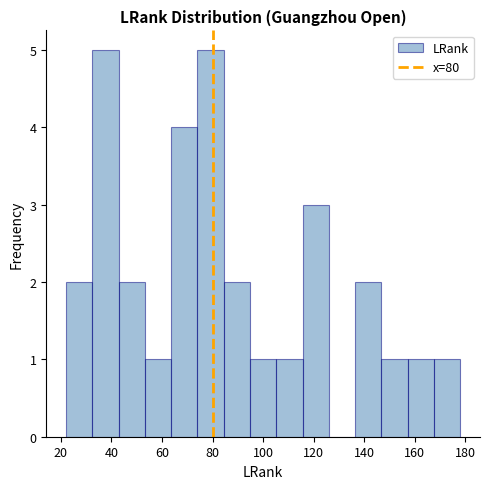

How tall is the bar that spans 32.4 to 42.8 on the x-axis? Neither the bar edges nor the heights are printed on the chart, so give them approximately, as read against the axes.

5